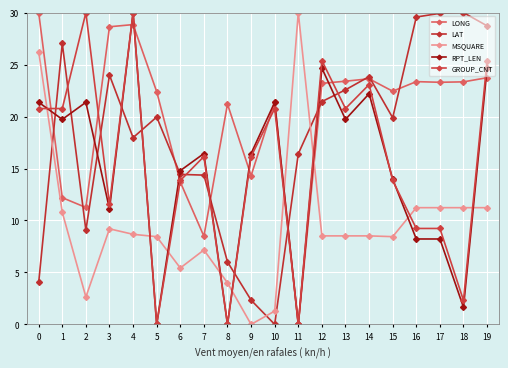

What is the value of the RPT_LEN point at the 18th from the left?

8.2